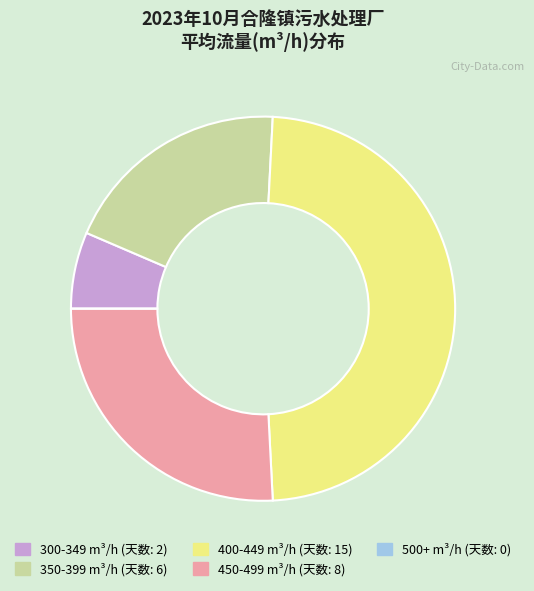

Is there a majority slice in this chart?

No